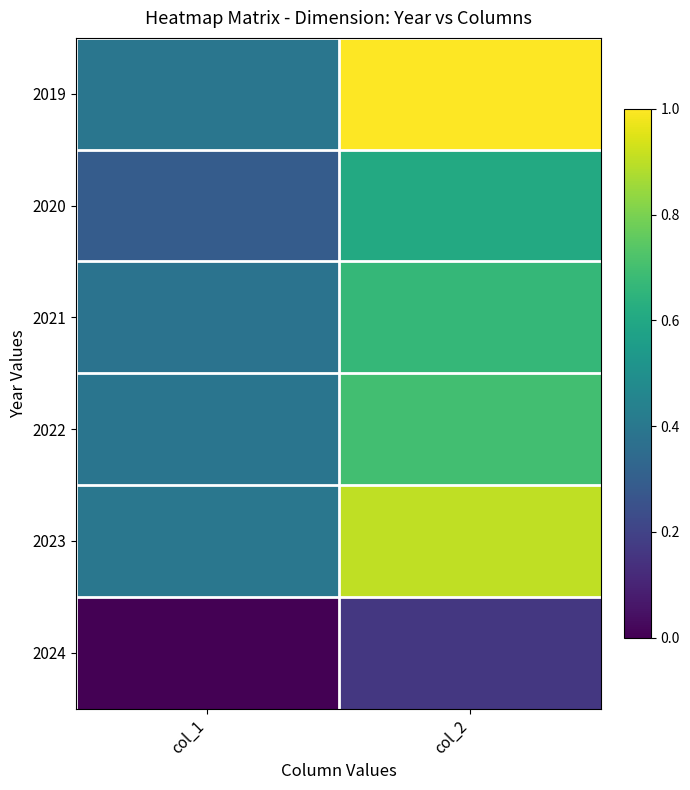

Which series has the largest total across all categories?

2019